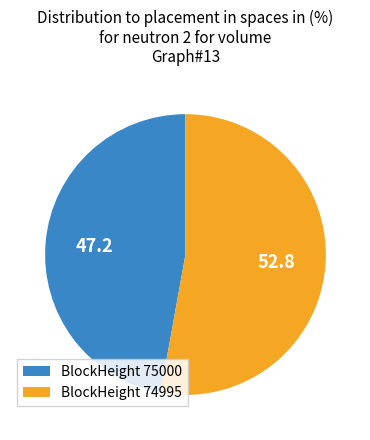

How many slices are in this pie chart?

2